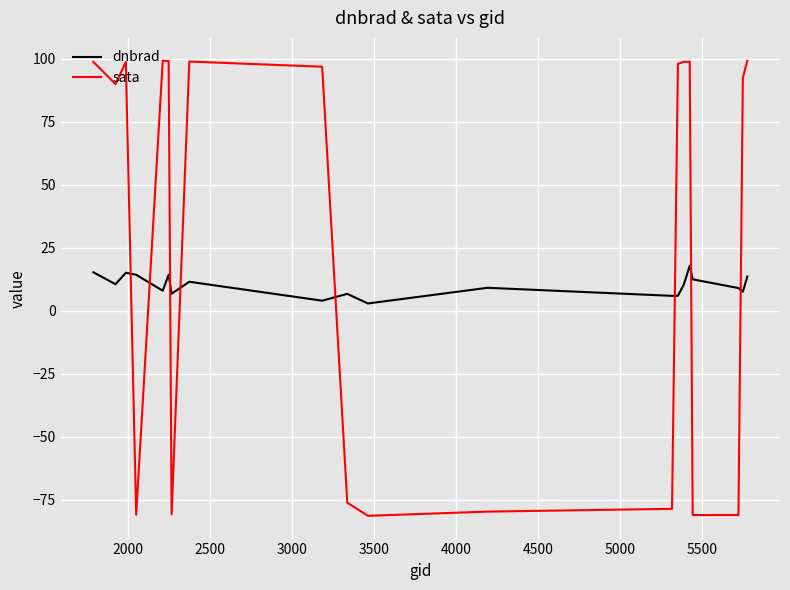

Which series has the largest total across all categories?

sata